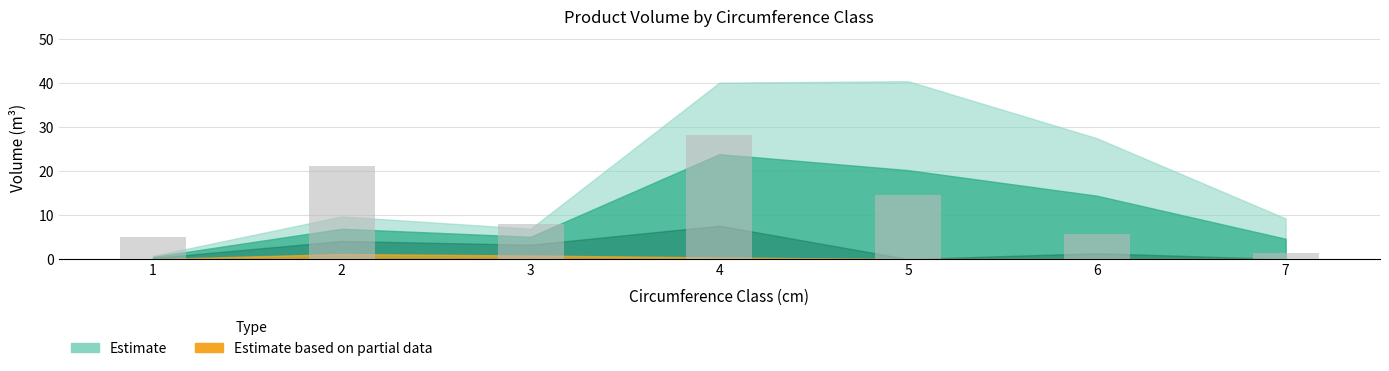

Reading left to right, transcribe all the data shown in this chart.

5.1	21.3	8.1	28.3	14.5	5.7	1.3